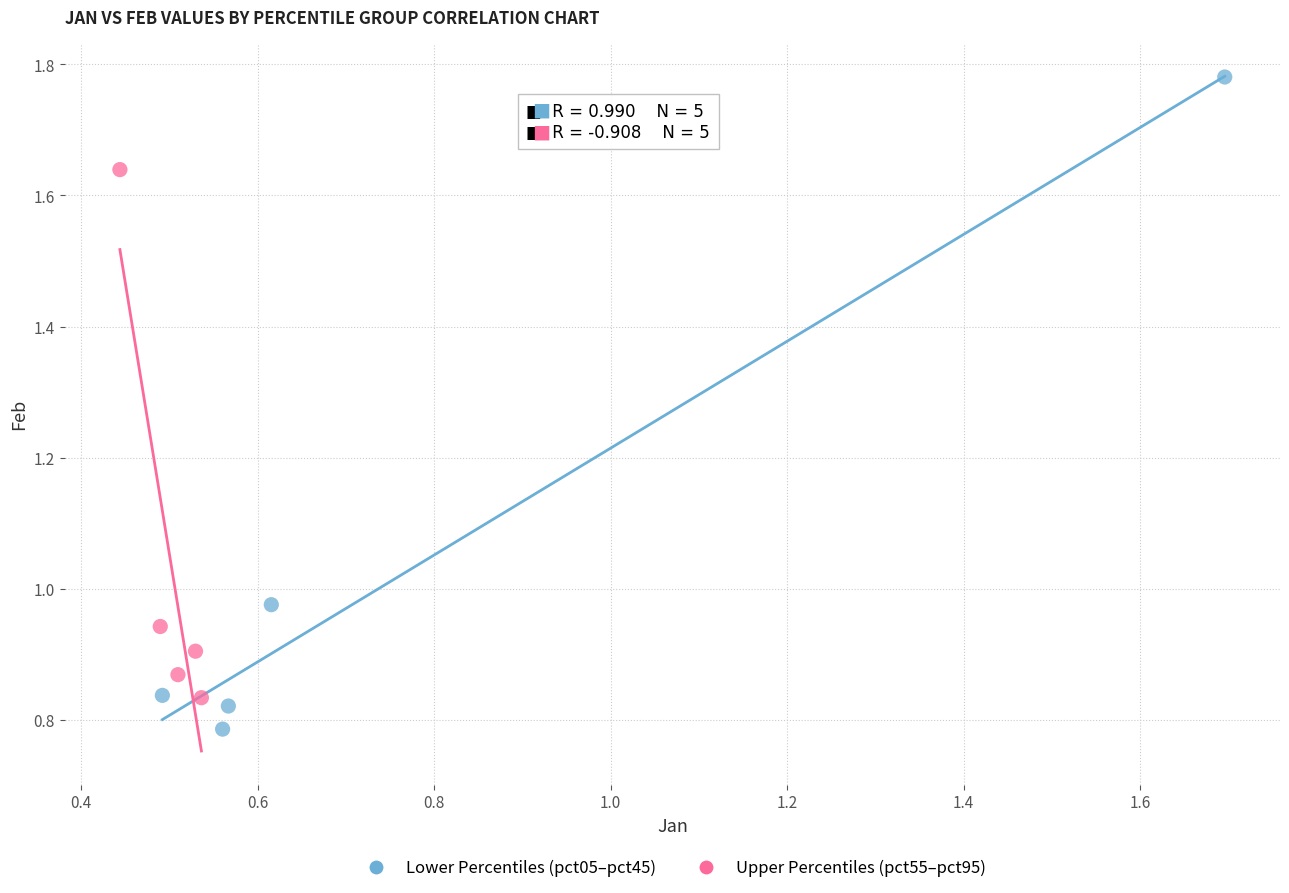

Which series reaches the minimum Y coordinate?

Lower Percentiles (pct05–pct45)